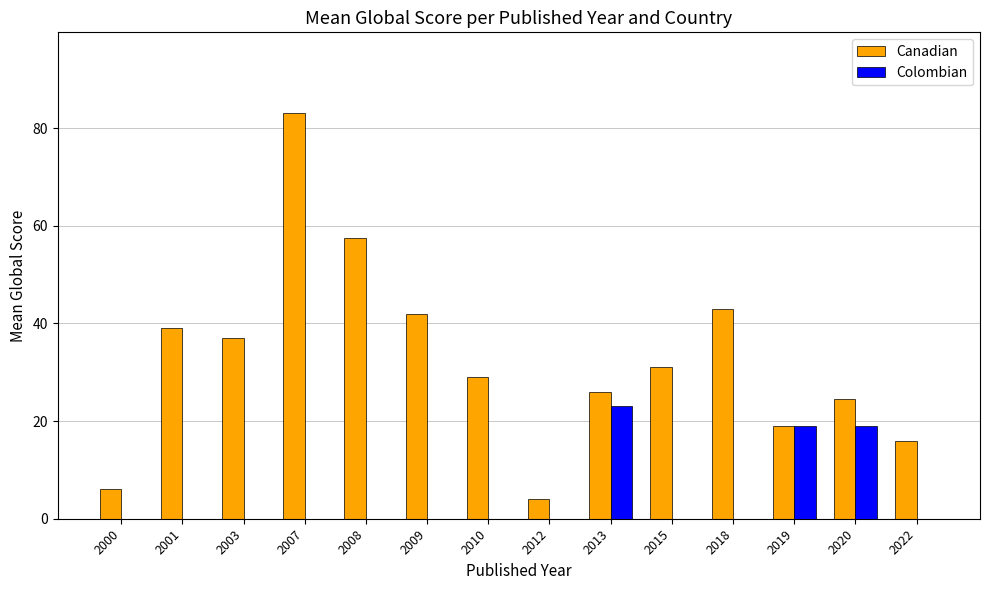

The value of Canadian at 2013 is 26.0. True or false?

True